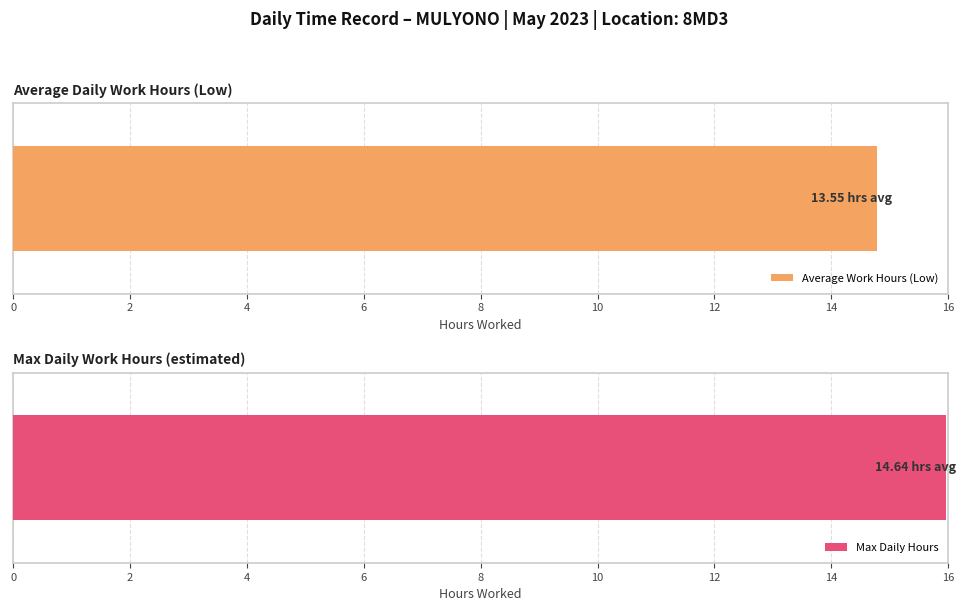

Count the number of data series in this chart.

2